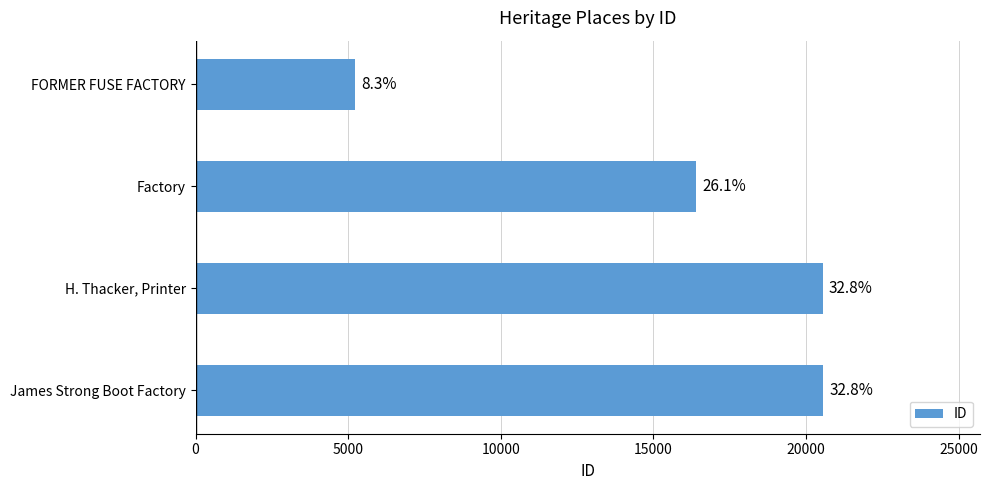

How many bars are there in total?

4